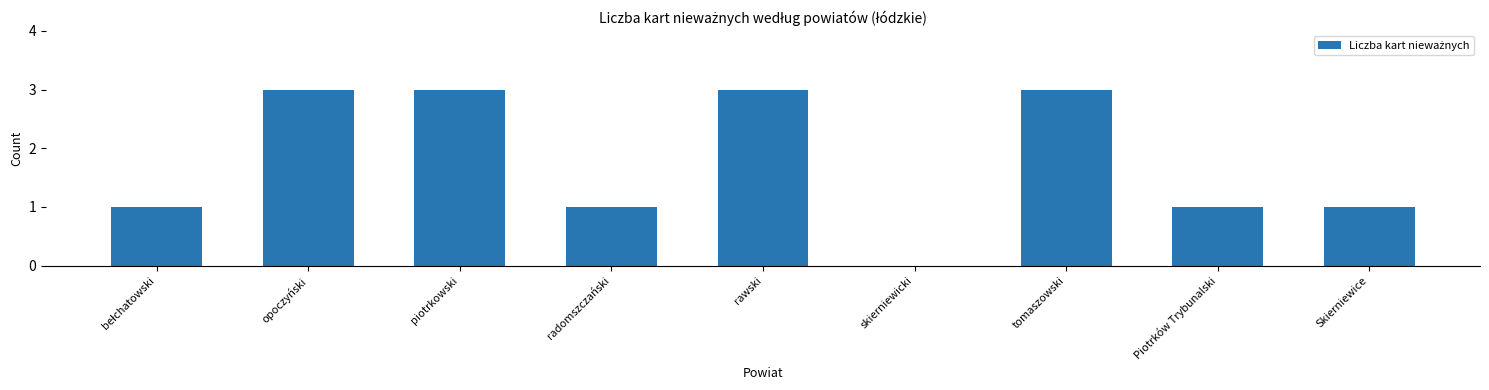

The value at Piotrków Trybunalski is 1. True or false?

True